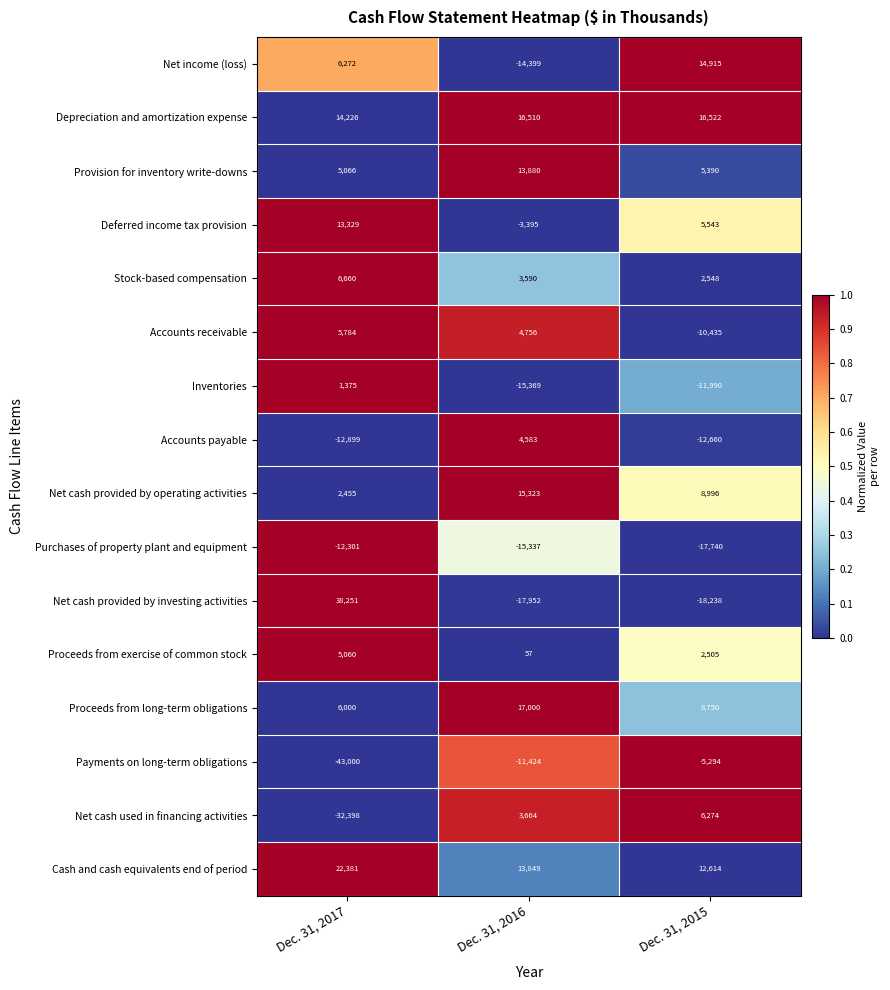

What is the average value of the Inventories series?

-8661